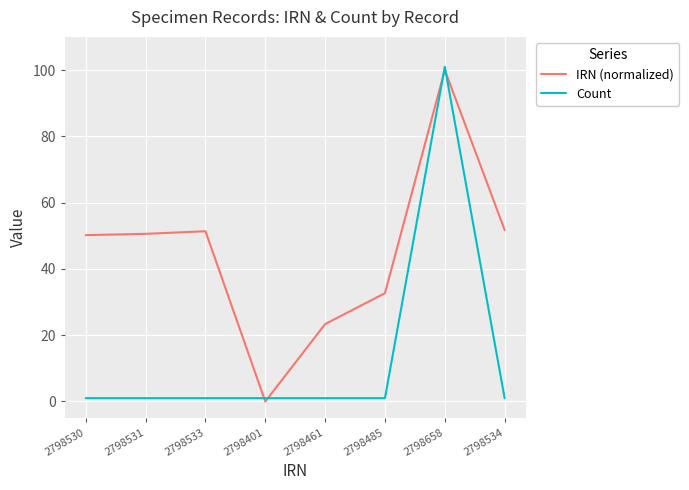

Which series changed the most between 2798658 and 2798534?

Count